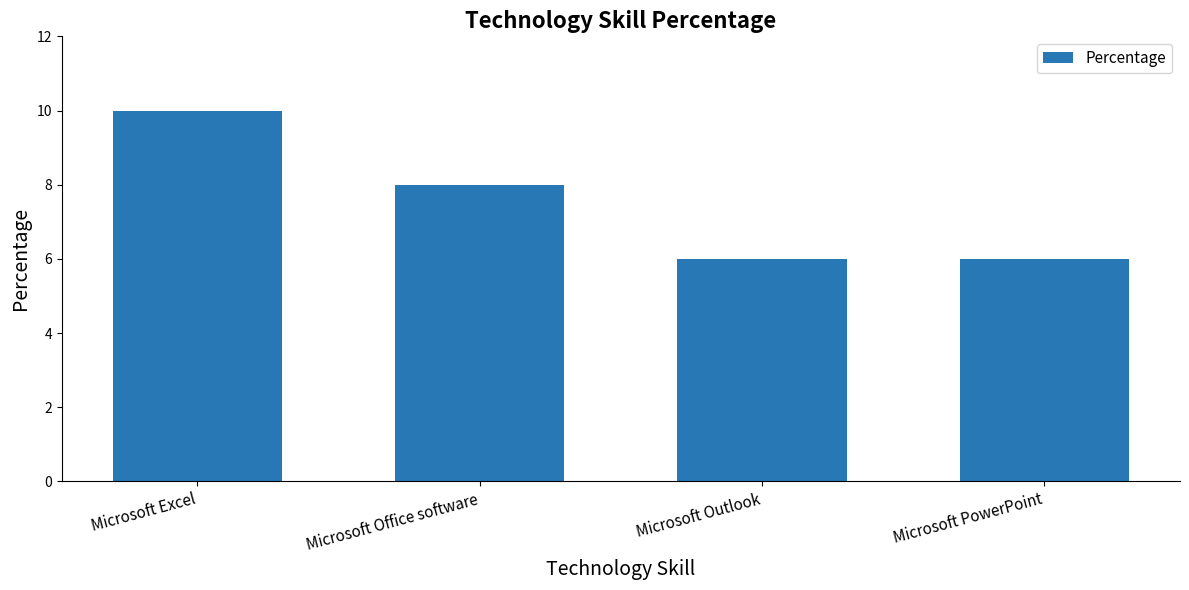

What is the smallest value displayed?

6